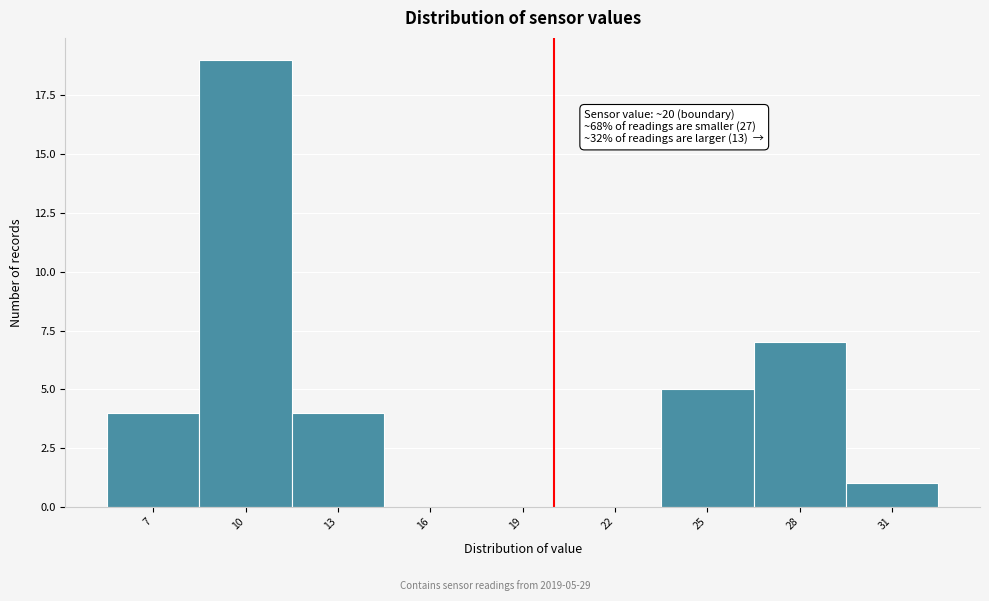

Which range on the x-axis has the tallest bar?

8.5 to 11.5